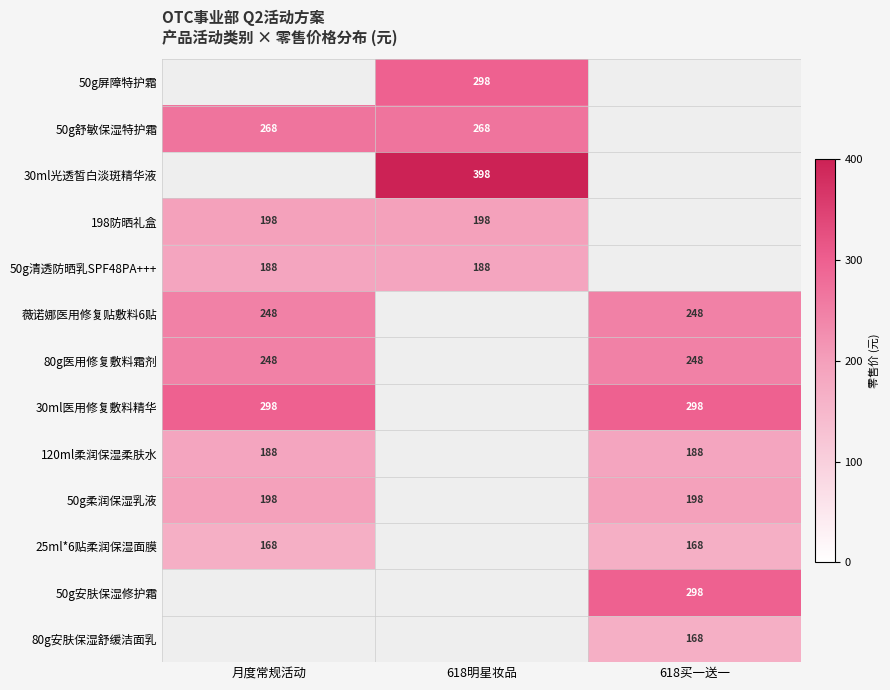

The 50g柔润保湿乳液 series shows 198 at 月度常规活动. True or false?

True